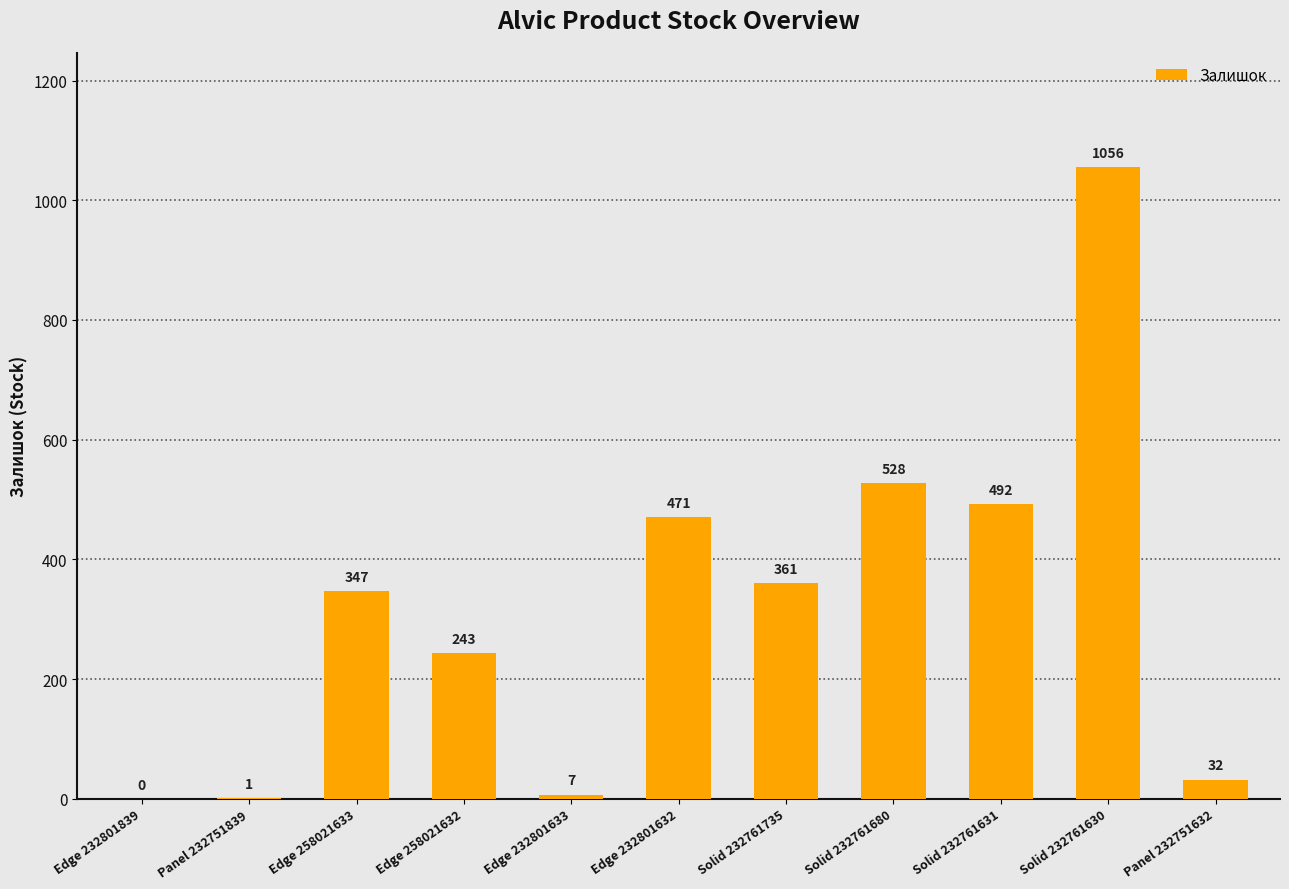

What is the greatest value displayed?

1056